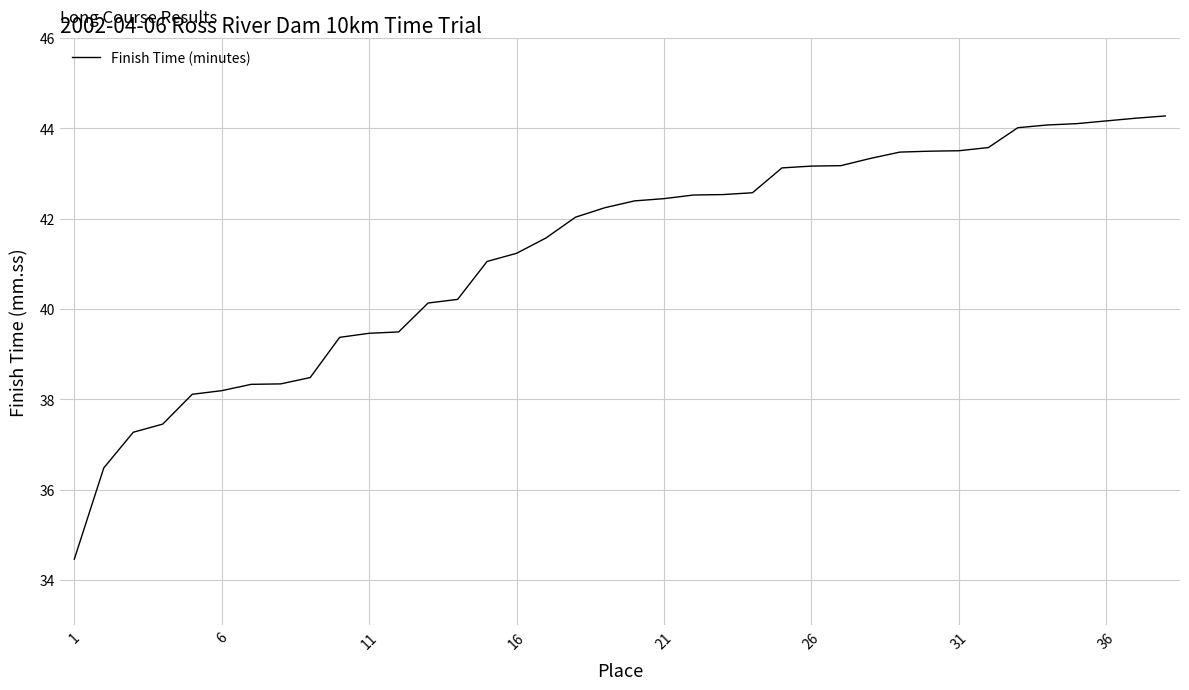

What is the difference between the maximum and second lowest values?

7.8